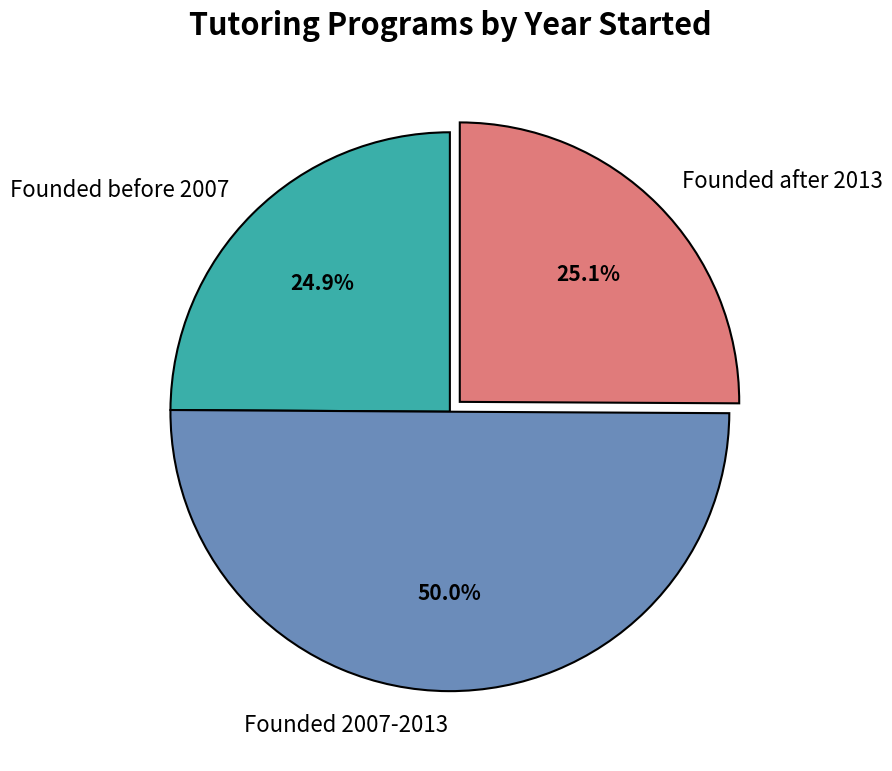

What is the ratio of the value at Founded 2007-2013 to the value at Founded before 2007?

2.0